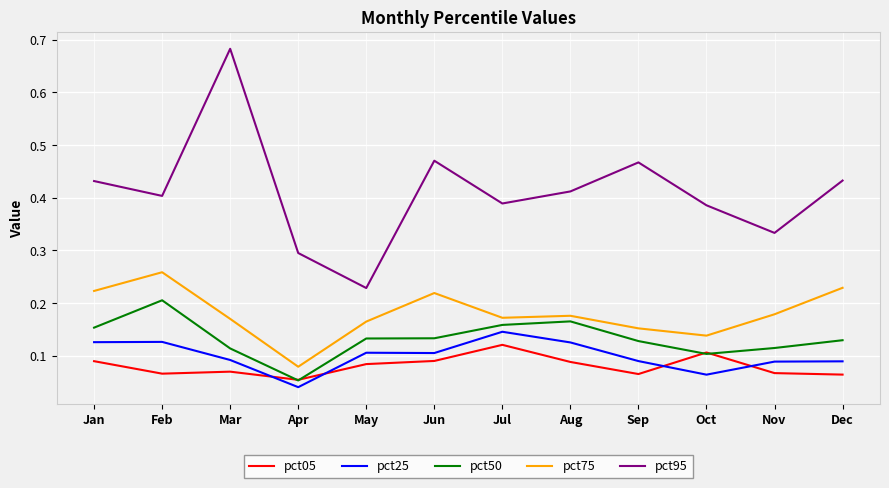

Is it true that pct75 equals 0.2 at Oct?

False